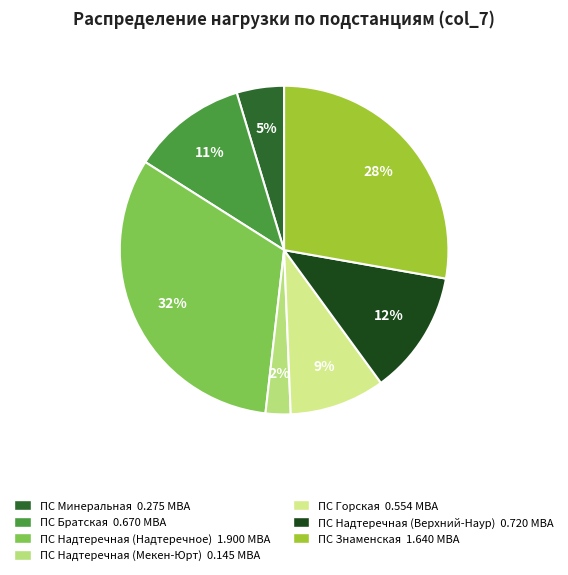

Between ПС Горская and ПС Минеральная, which is larger?

ПС Горская